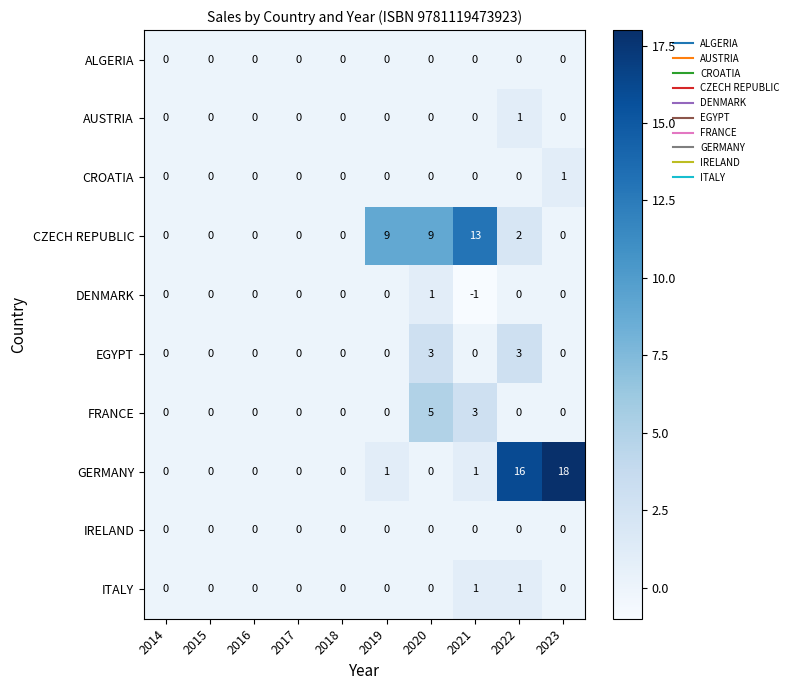

At which label is FRANCE closest to 2?

2021